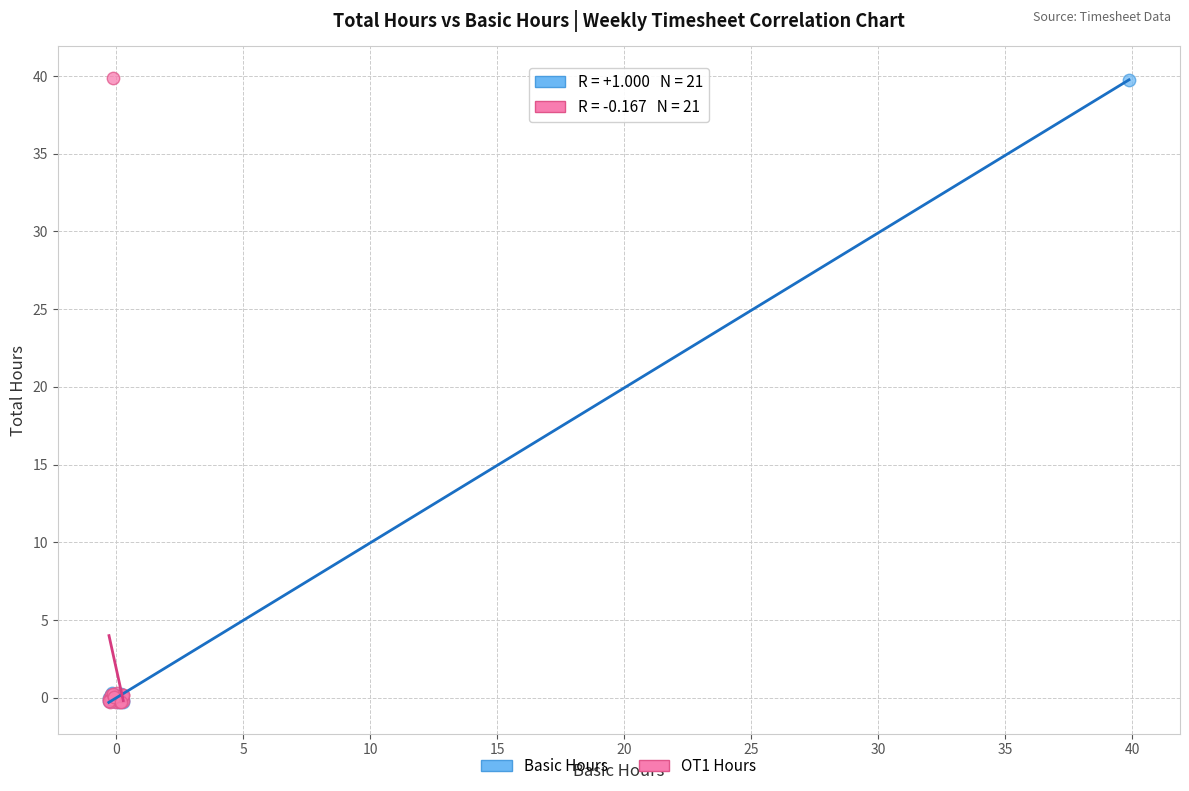

Which series has the widest spread of Y values?

OT1 Hours